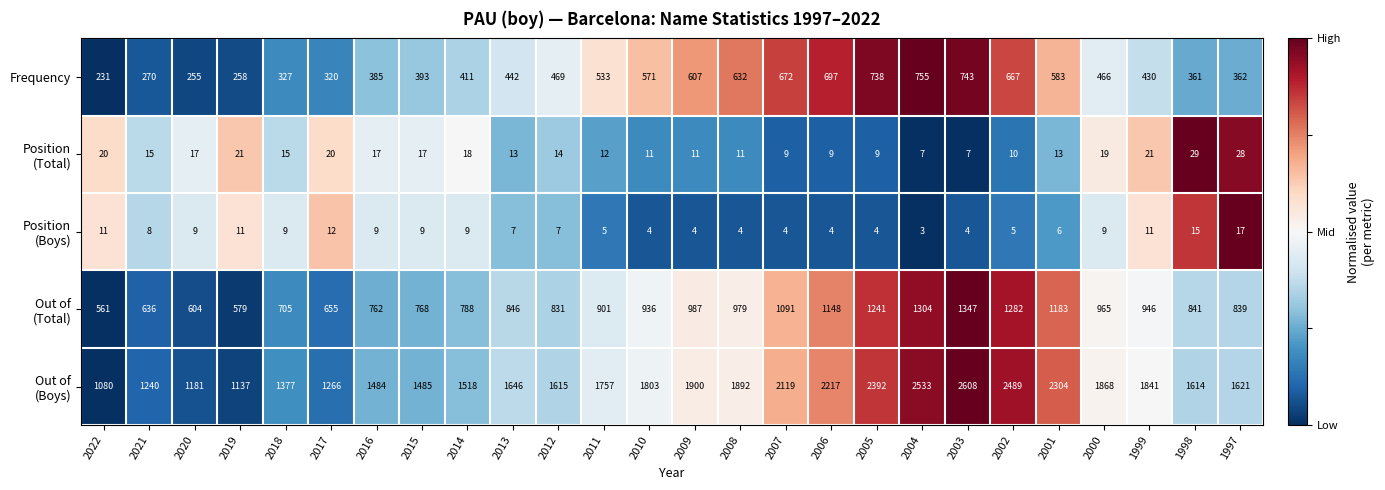

At which category is the sum across all series the highest?

2003